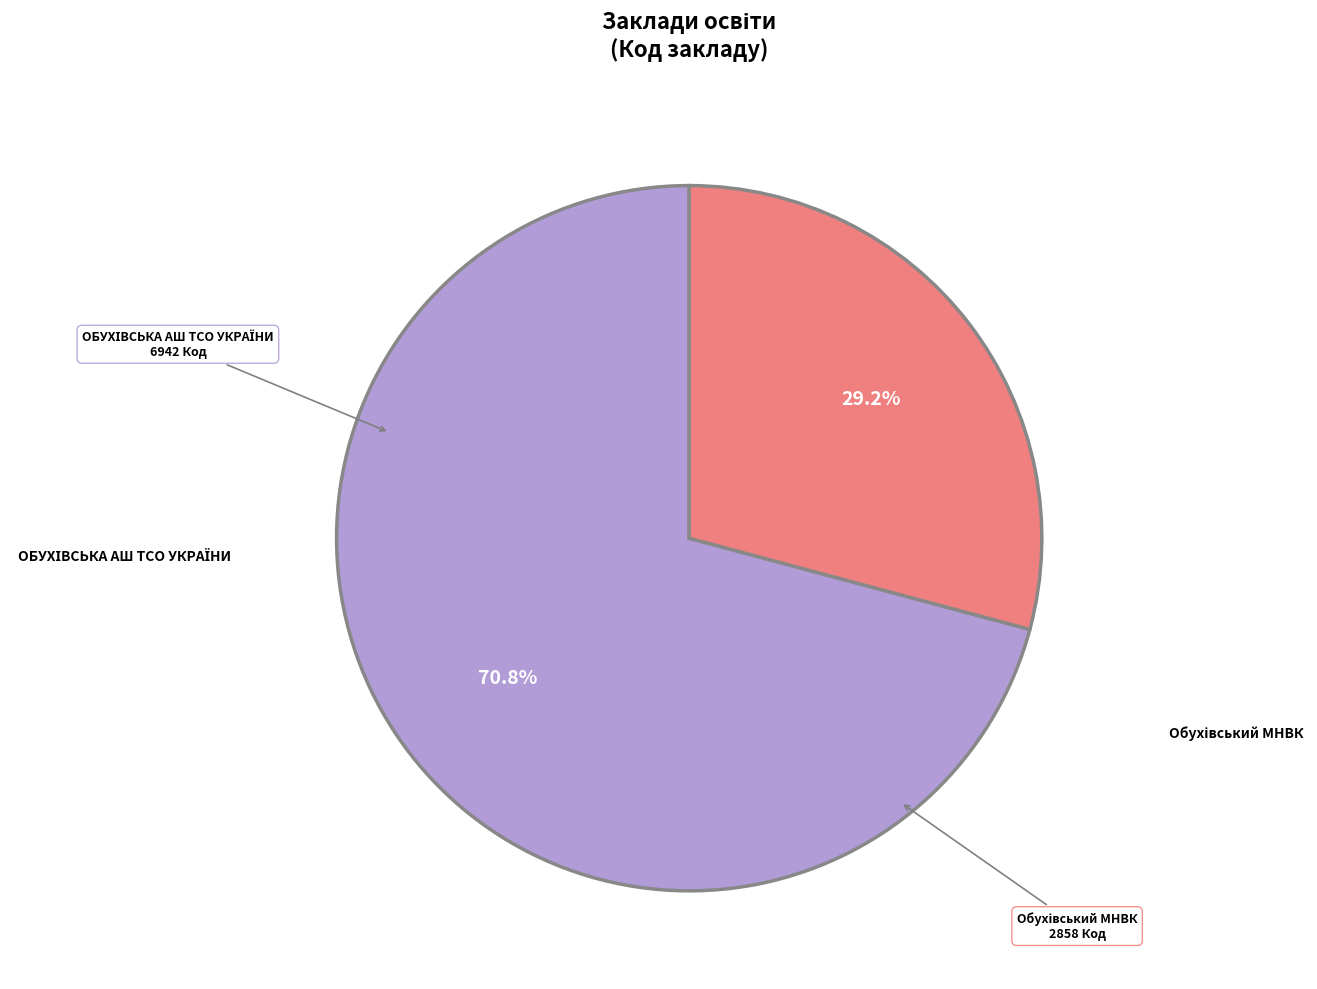

Is there a majority slice in this chart?

Yes